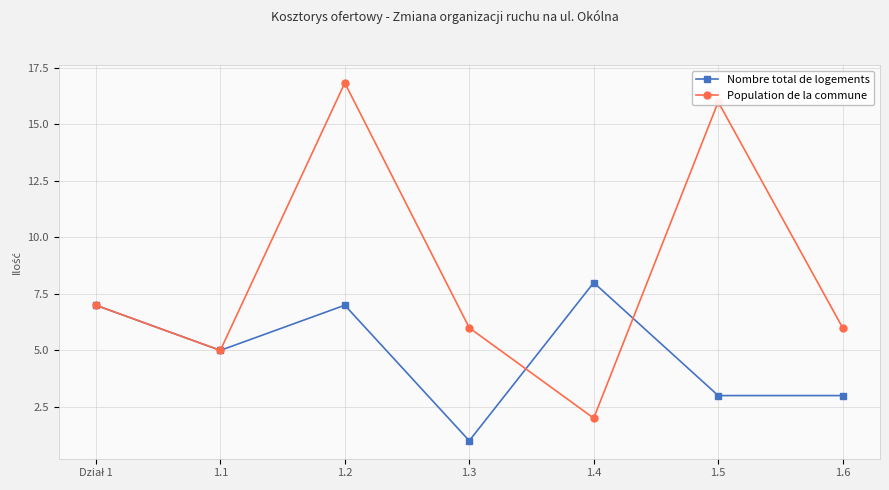

Count the number of data series in this chart.

2